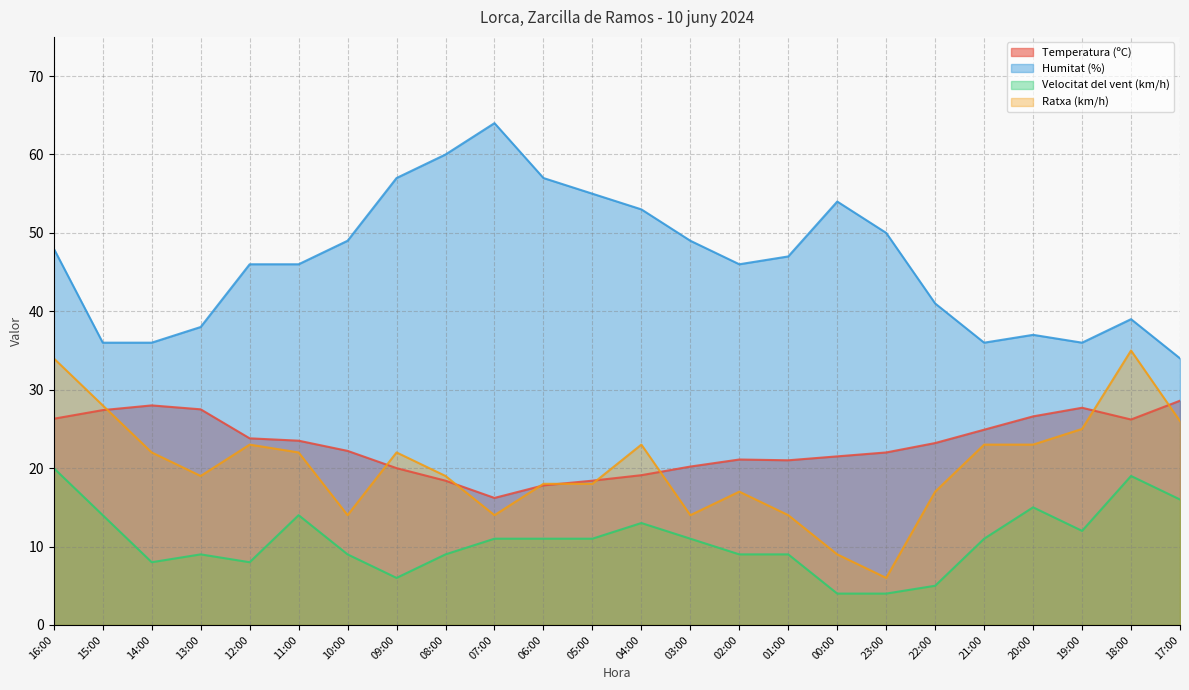

At which label does Ratxa (km/h) first exceed 22?

16:00